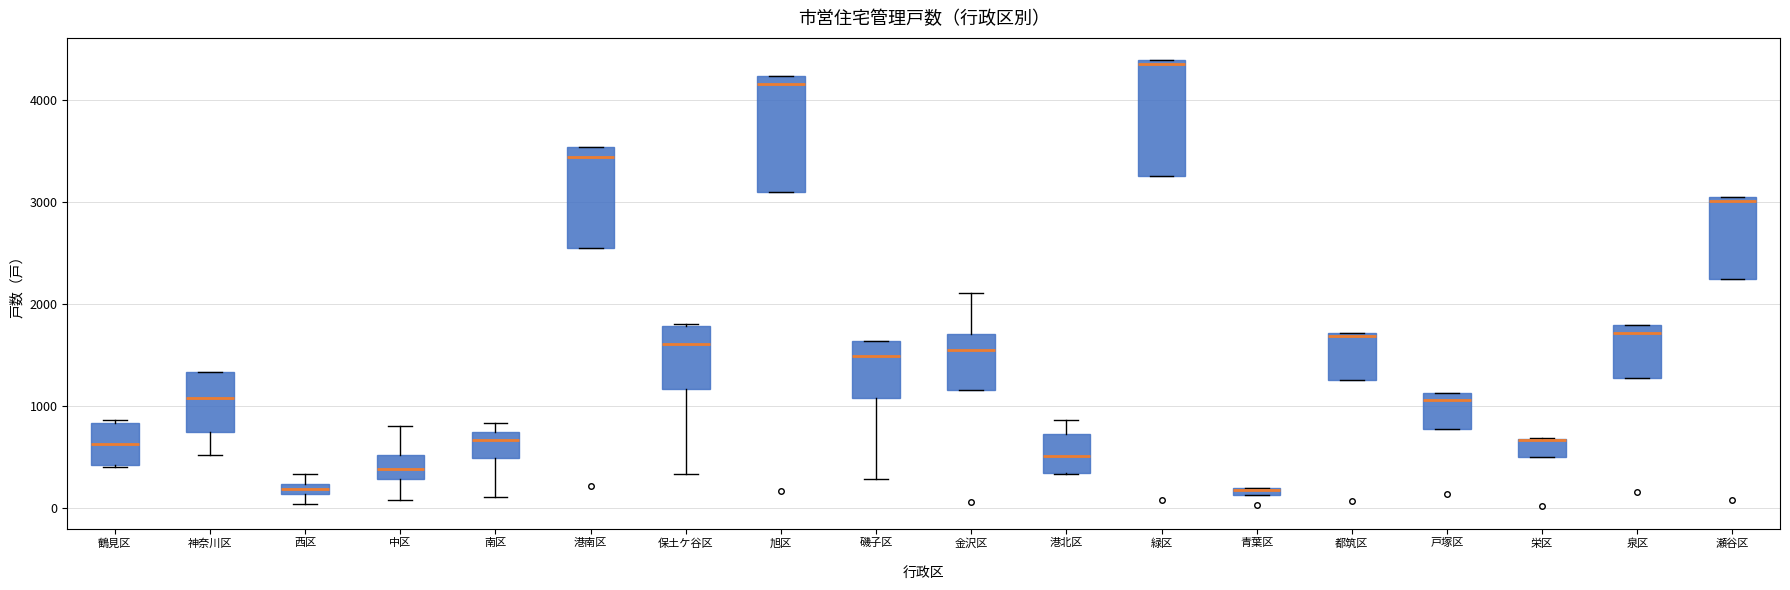

Where is the upper edge of the box for 緑区 on the y-axis? The values are not printed on the chart, so give them approximately, as read against the axis.

4400